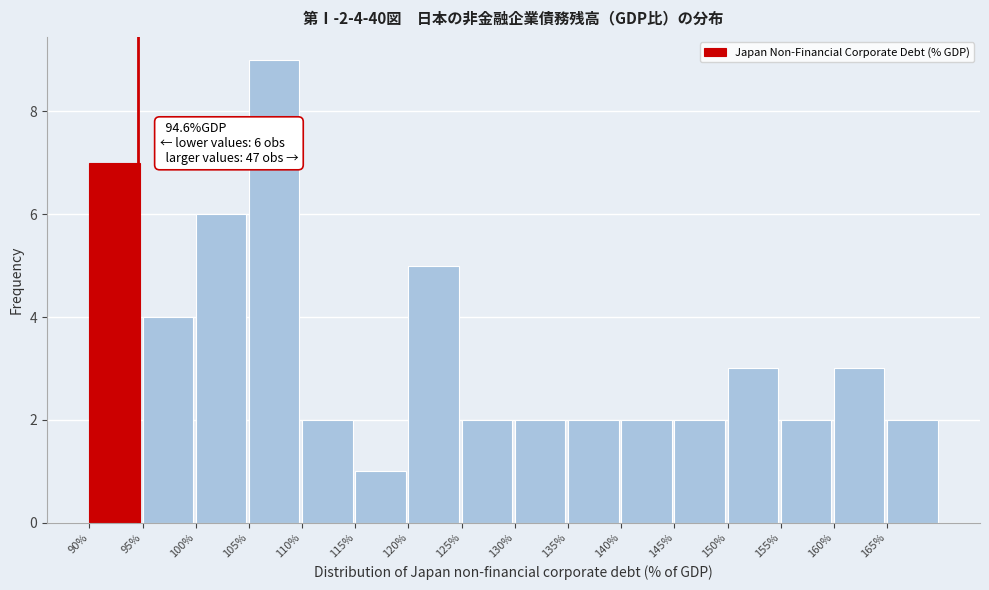

Which range on the x-axis has the tallest bar?

105 to 110